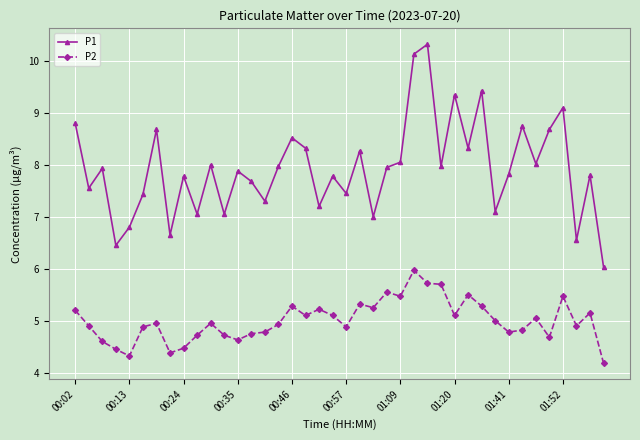

What are all the series names shown in the legend?

P1, P2